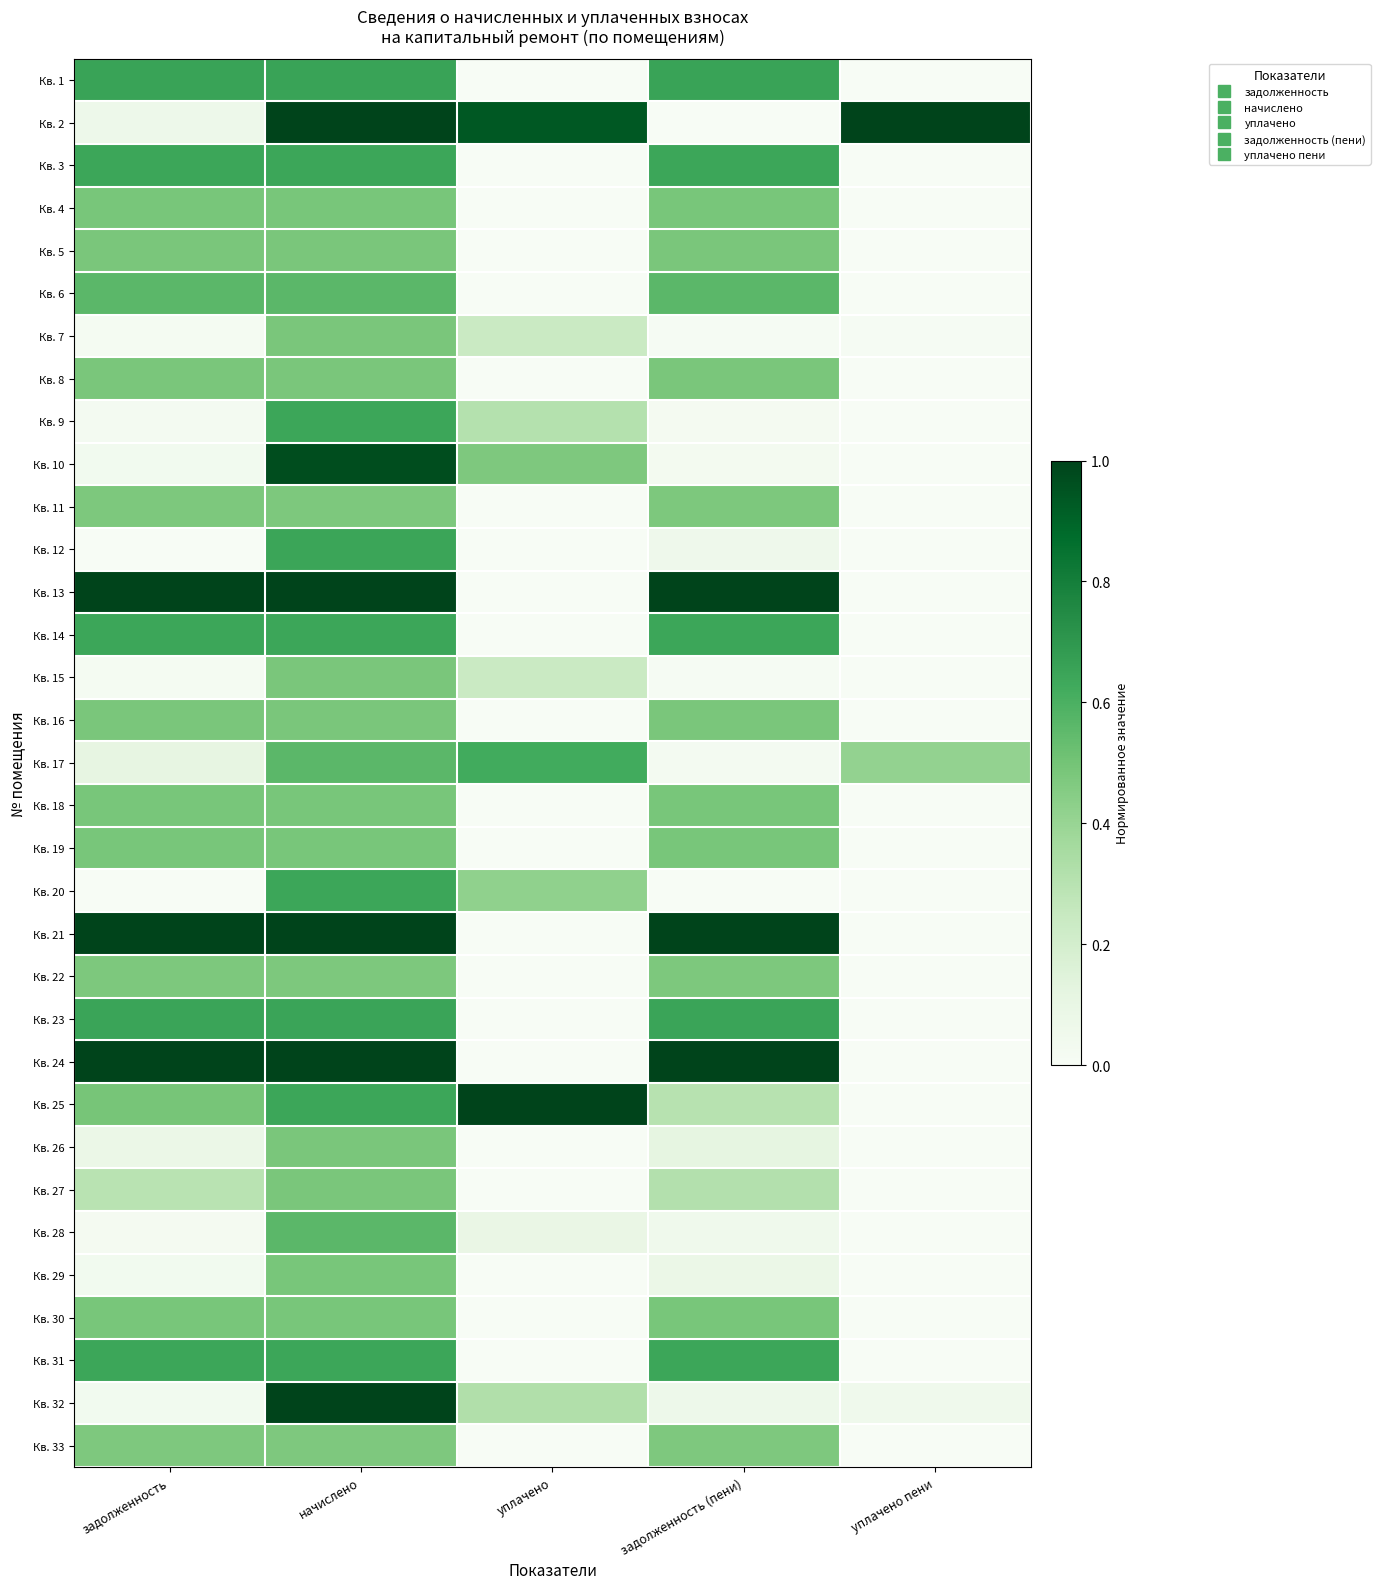

Between задолженность and уплачено пени, which is larger?

задолженность